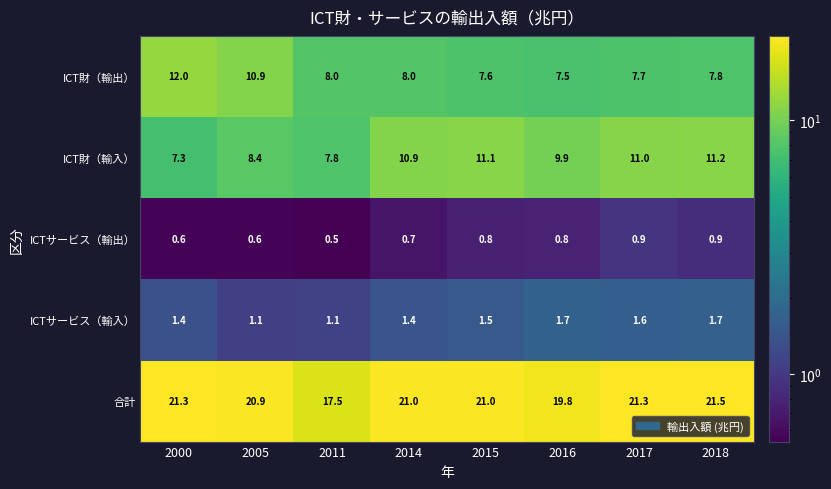

Which series has the largest range (max minus min)?

ICT財（輸出）